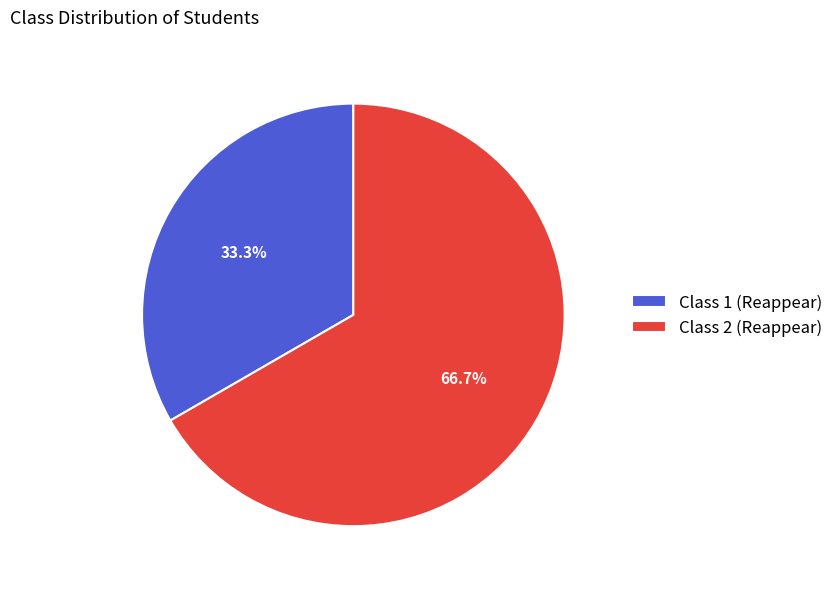

Do Class 2 (Reappear) and Class 1 (Reappear) together represent more than half of the pie?

Yes